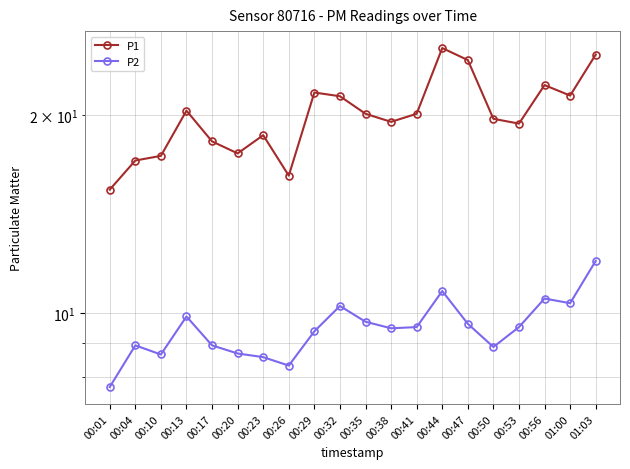

What is the minimum value for P2?

7.7